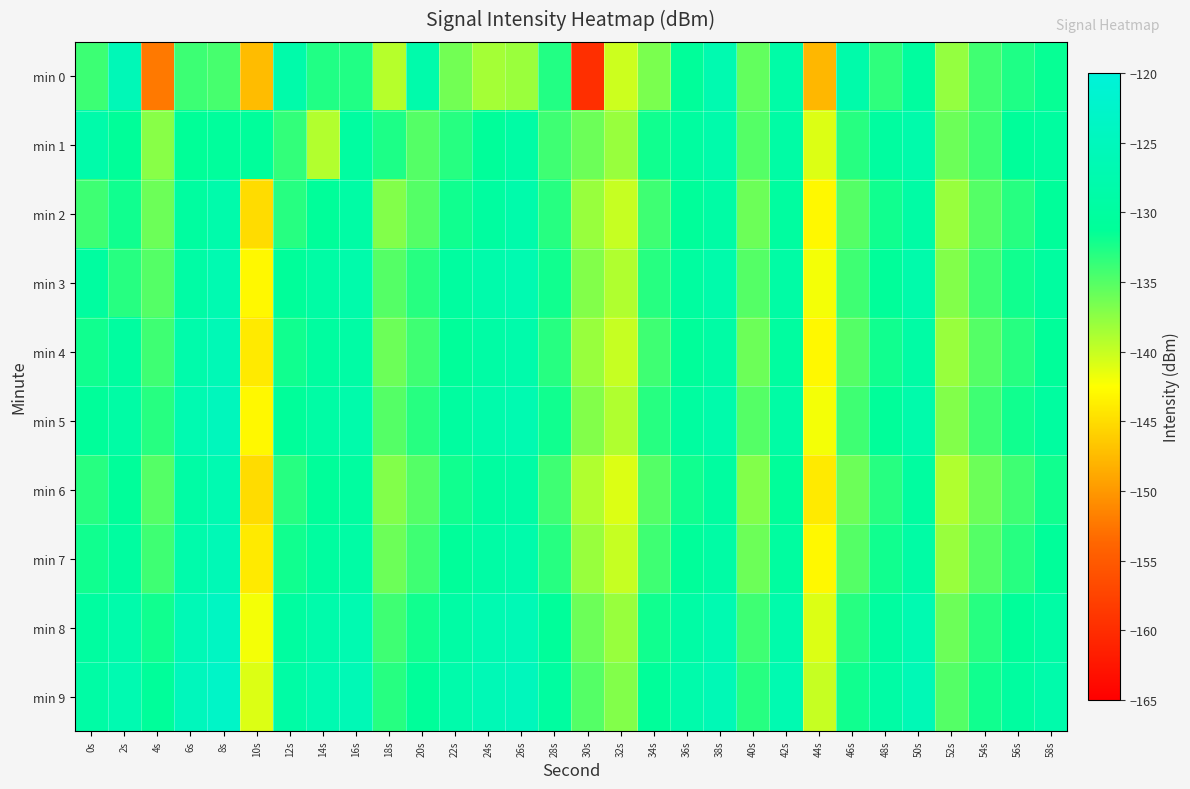

How many categories are shown in the chart?

30